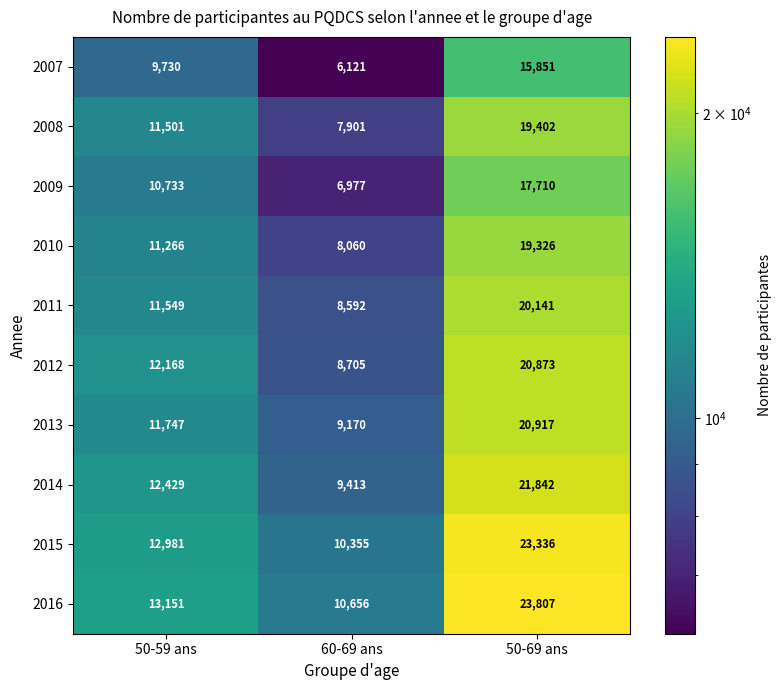

Reading left to right, what are all the values shown in this chart?

2007: 50-59 ans=9730	60-69 ans=6121	50-69 ans=15851
2008: 50-59 ans=11501	60-69 ans=7901	50-69 ans=19402
2009: 50-59 ans=10733	60-69 ans=6977	50-69 ans=17710
2010: 50-59 ans=11266	60-69 ans=8060	50-69 ans=19326
2011: 50-59 ans=11549	60-69 ans=8592	50-69 ans=20141
2012: 50-59 ans=12168	60-69 ans=8705	50-69 ans=20873
2013: 50-59 ans=11747	60-69 ans=9170	50-69 ans=20917
2014: 50-59 ans=12429	60-69 ans=9413	50-69 ans=21842
2015: 50-59 ans=12981	60-69 ans=10355	50-69 ans=23336
2016: 50-59 ans=13151	60-69 ans=10656	50-69 ans=23807